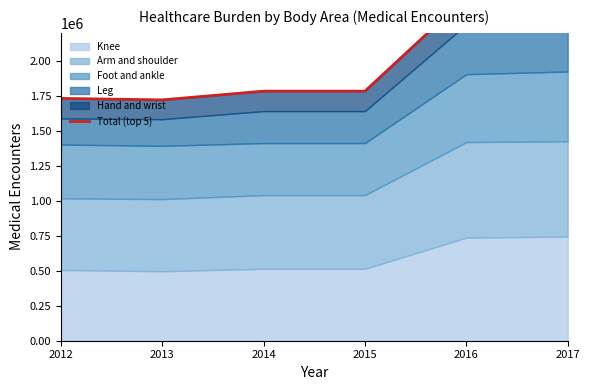

Where is the first local minimum?

2013